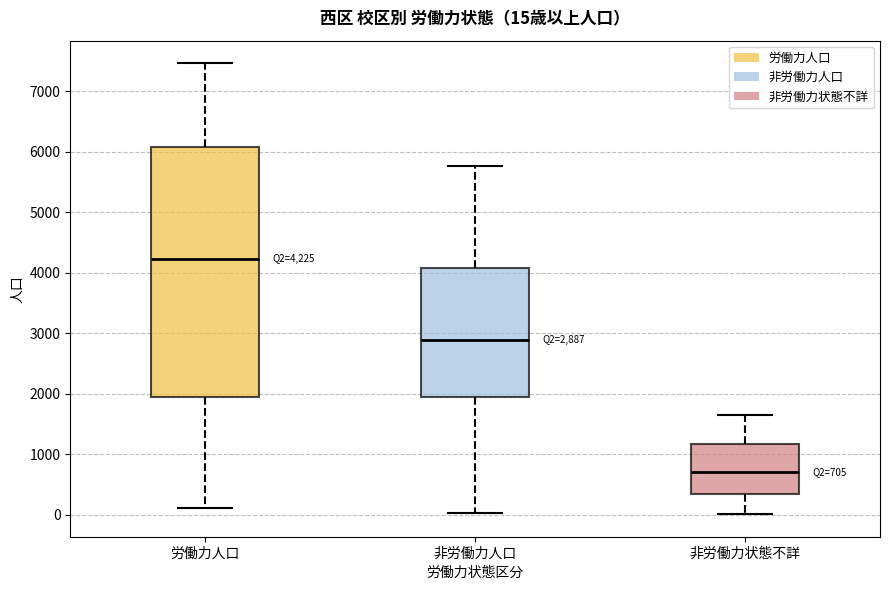

Which box's median line is the lowest?

非労働力状態不詳